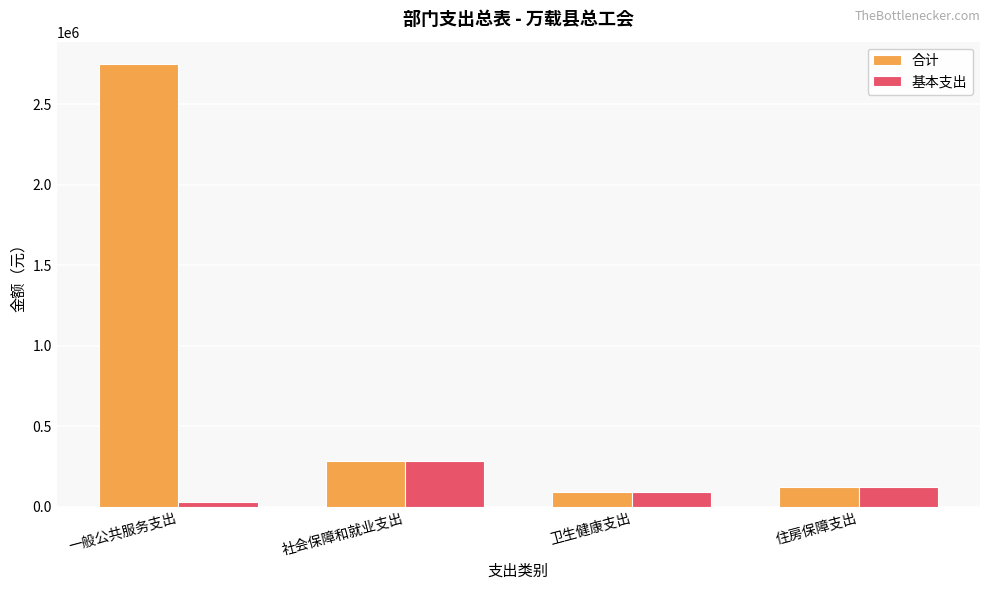

Reading right to left, list all the values displayed in this chart.

合计: 住房保障支出=121515.8	卫生健康支出=89629.4	社会保障和就业支出=281187.3	一般公共服务支出=2751056.0
基本支出: 住房保障支出=121515.8	卫生健康支出=89629.4	社会保障和就业支出=281187.3	一般公共服务支出=28056.0